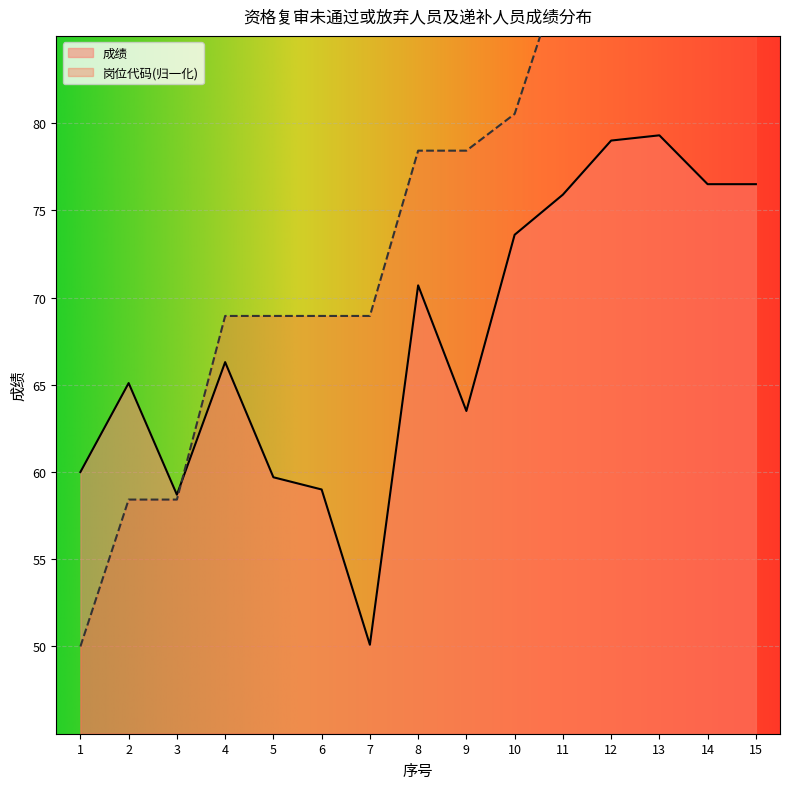

Where does the 岗位代码(万) series first go above 78?

8